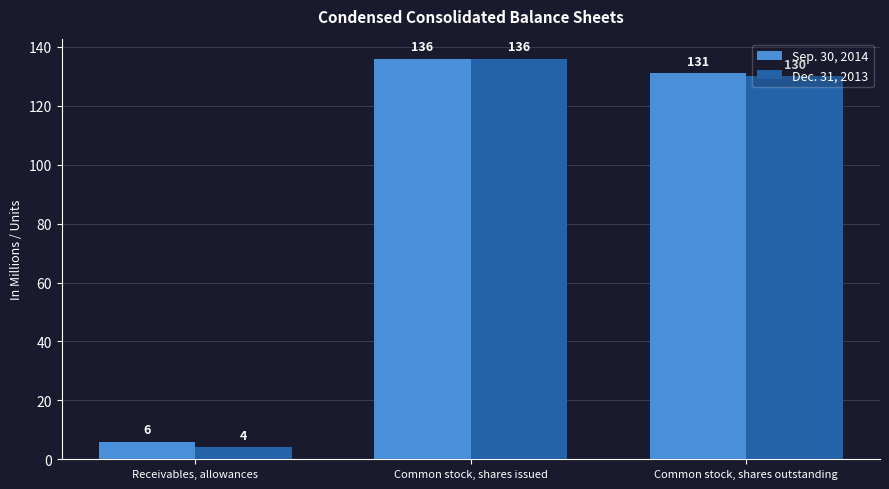

Rank the series by their average value, from lowest to highest.

Dec. 31, 2013, Sep. 30, 2014